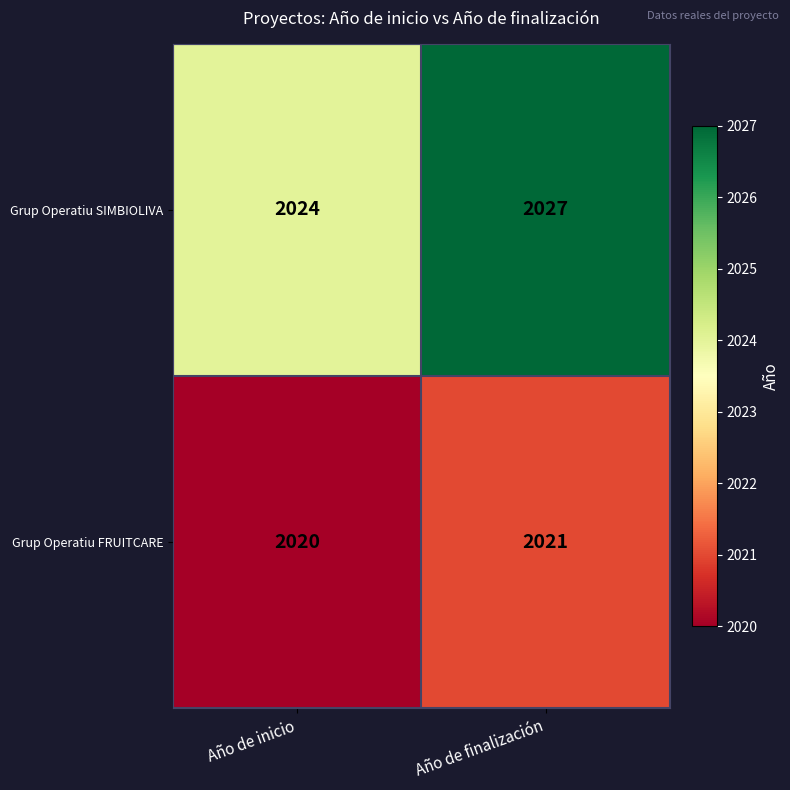

Rank the series by their average value, from highest to lowest.

Grup Operatiu SIMBIOLIVA, Grup Operatiu FRUITCARE